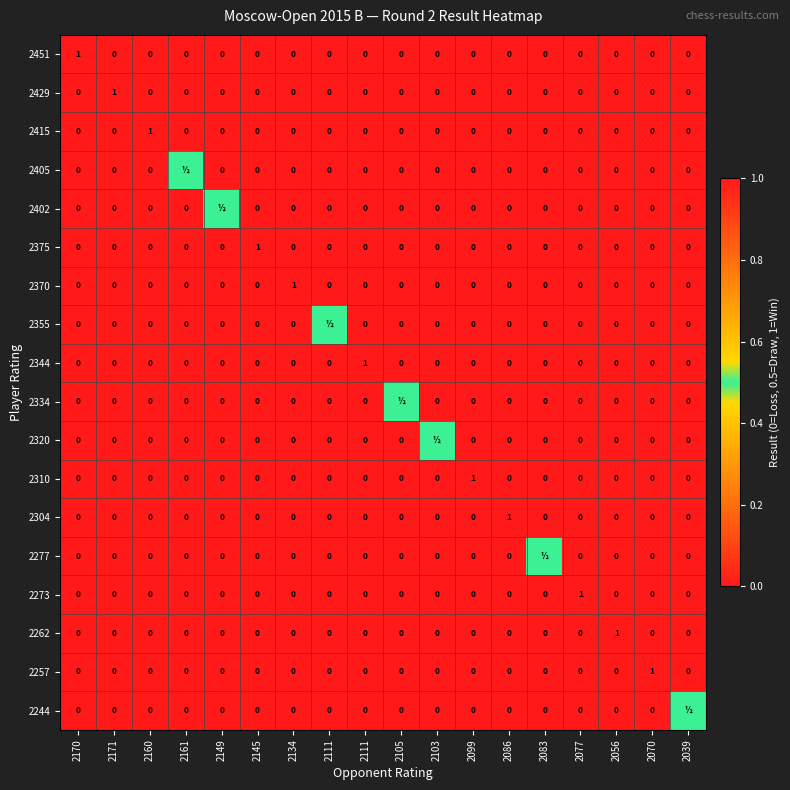

At which category does the chart reach its peak across all series?

2170